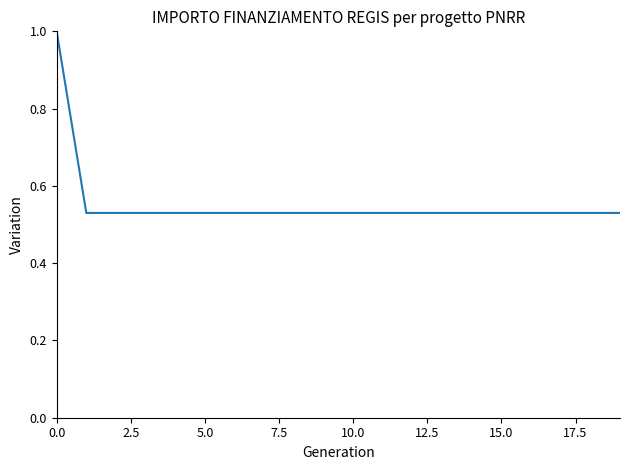

What is the greatest value displayed?

1.0